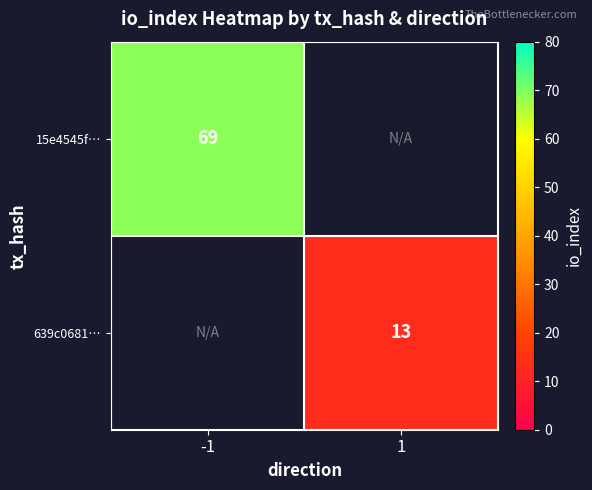

How many distinct data groups are displayed?

2